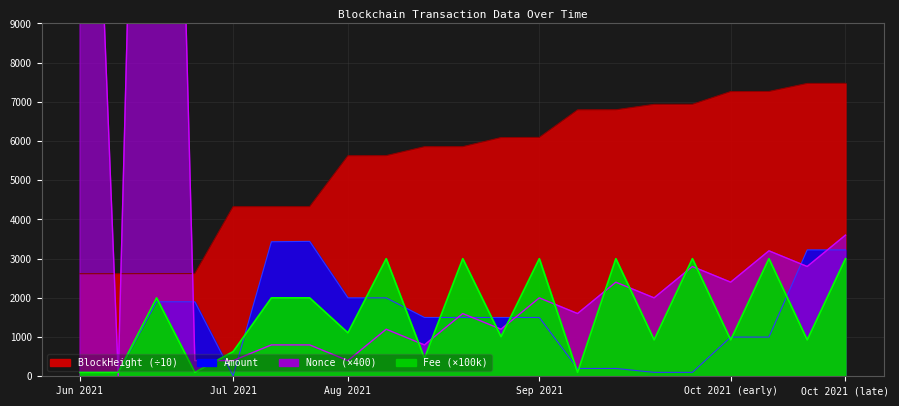

How many times do BlockHeight and Nonce cross each other?

3